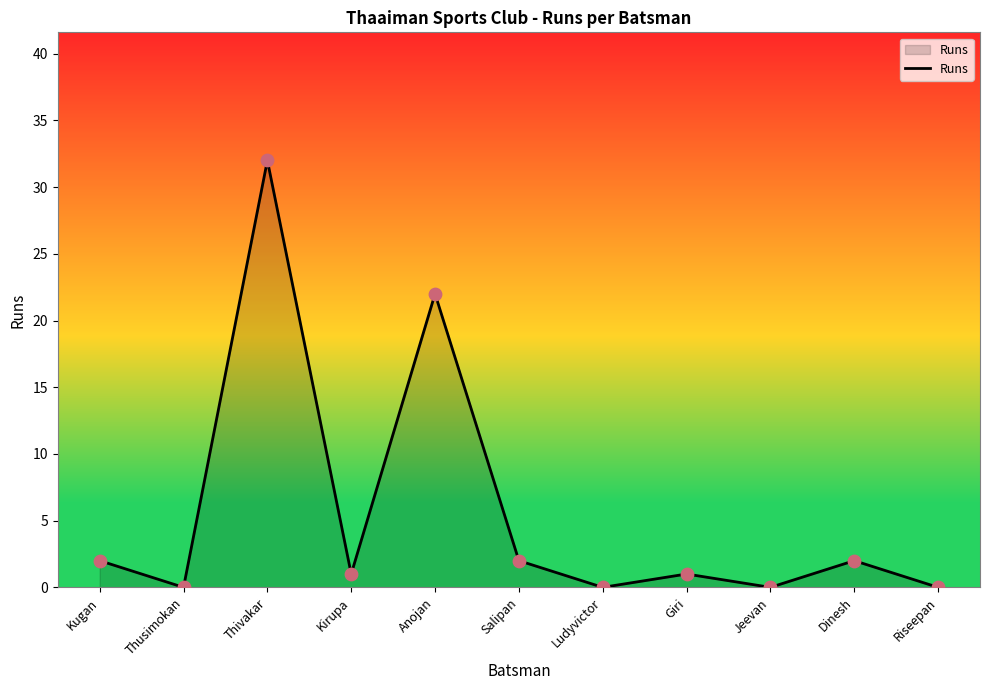

Between Dinesh and Thusimokan, which is larger?

Dinesh